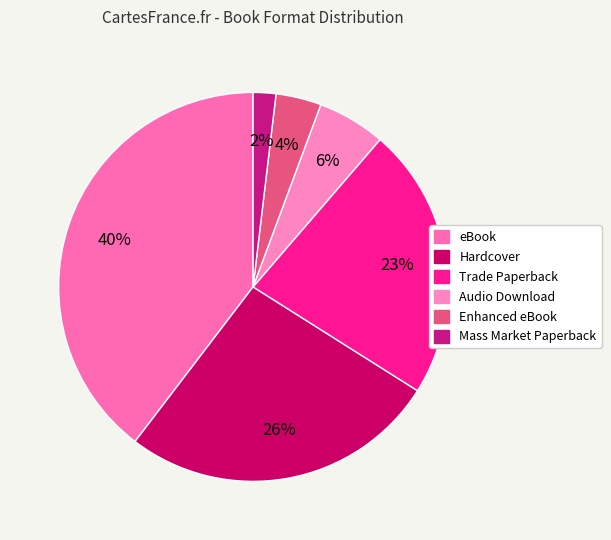

Which category has the biggest portion of the pie?

eBook